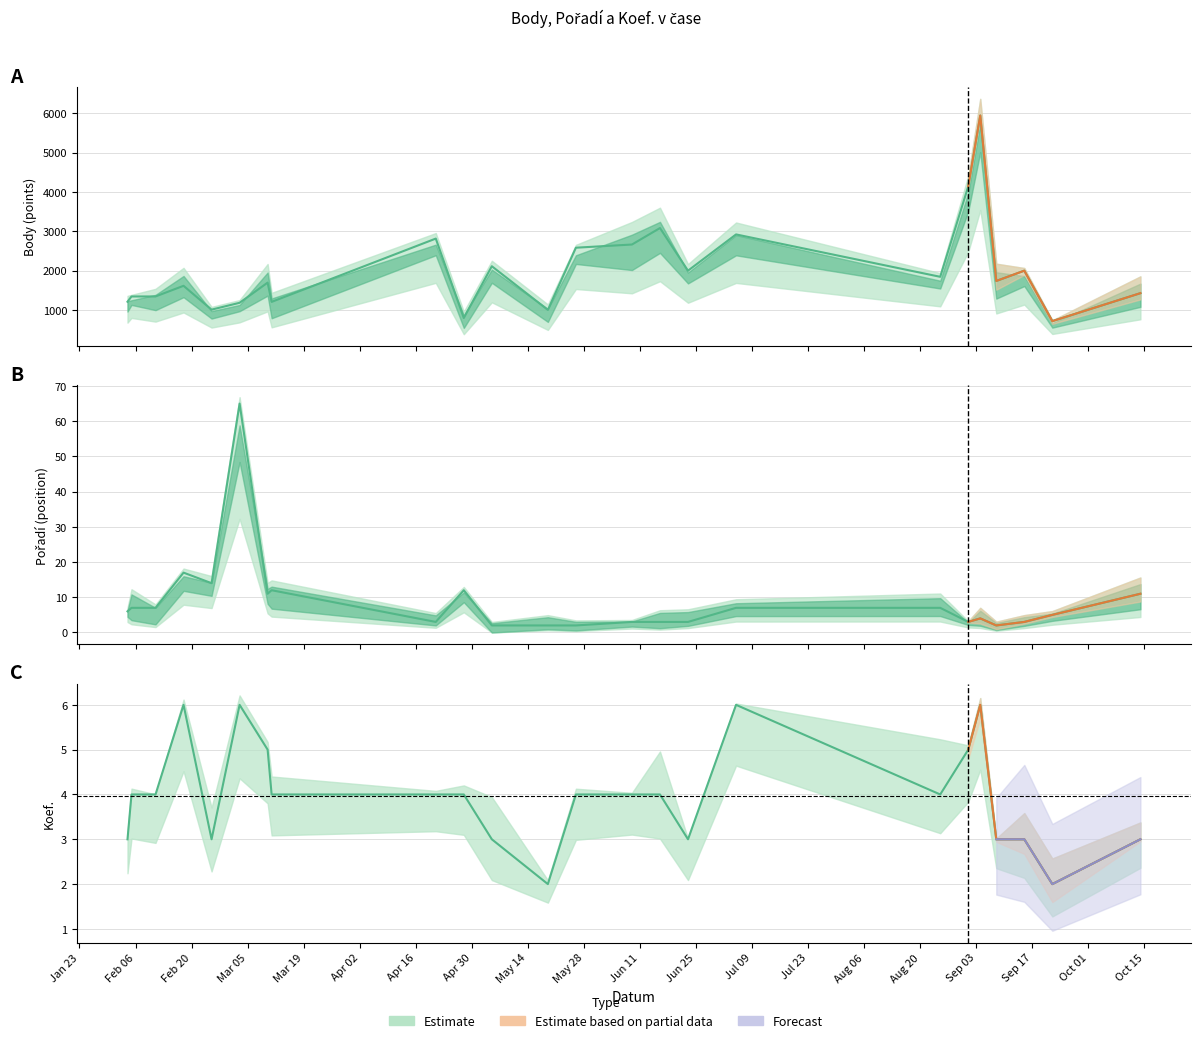

In Pořadí, how many points are lower than both neighbors (excluding endpoints)?

5